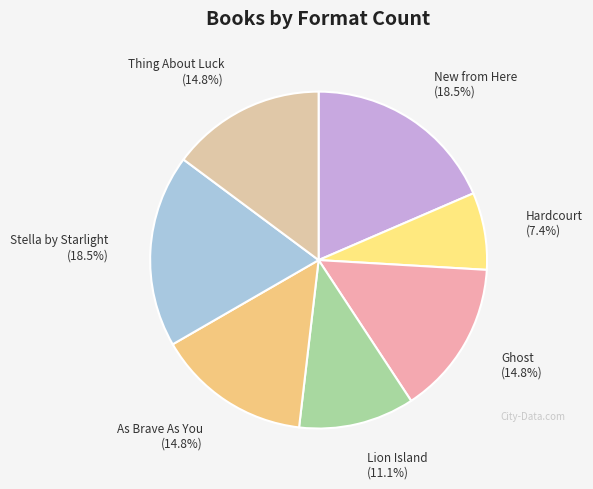

Does As Brave As You account for over 50% of the chart?

No